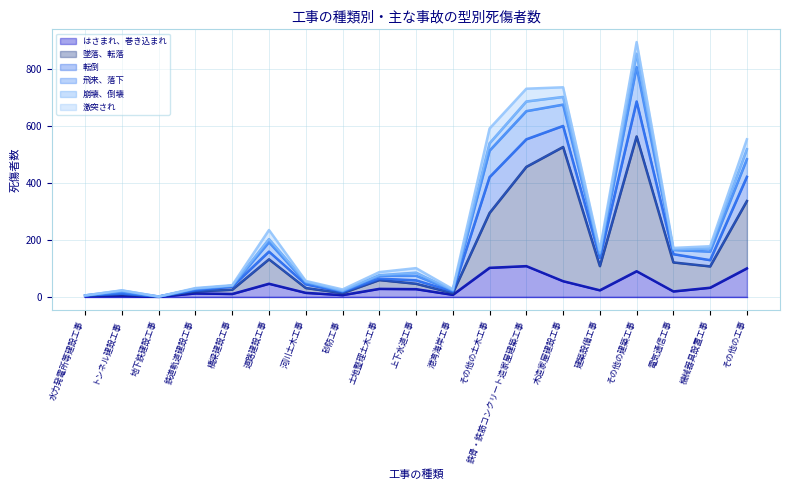

What is the label of the 16th point from the left?

その他の建築工事